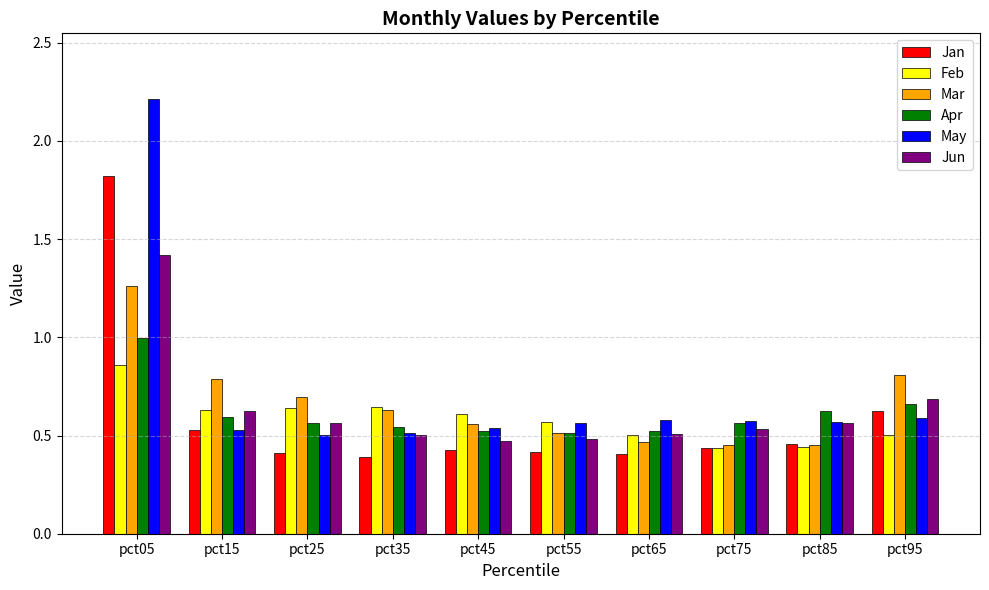

What is the sum of the Jan values at pct05 and pct25?

2.2